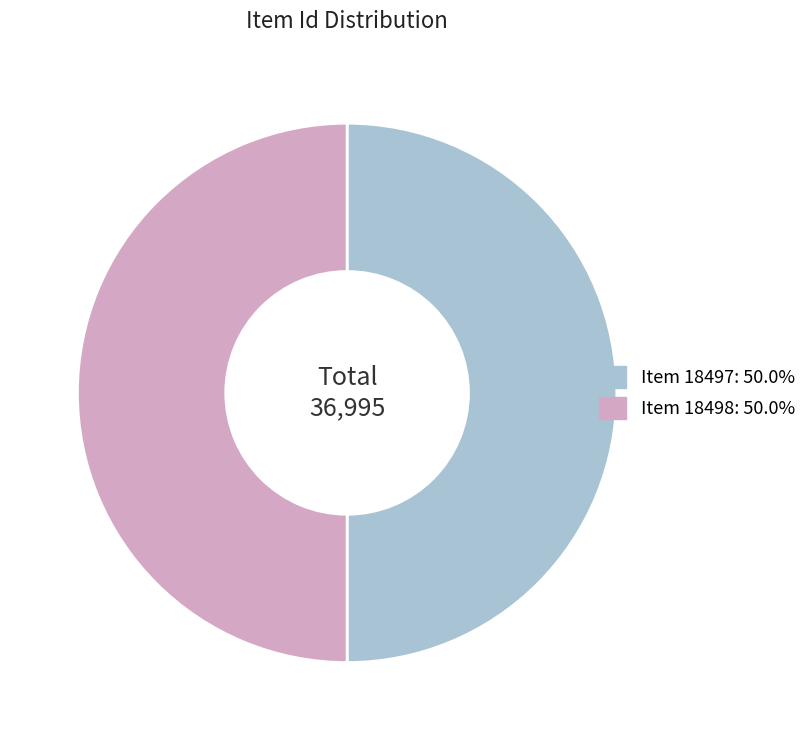

True or false: Item 18498 accounts for 42% of the total.

False